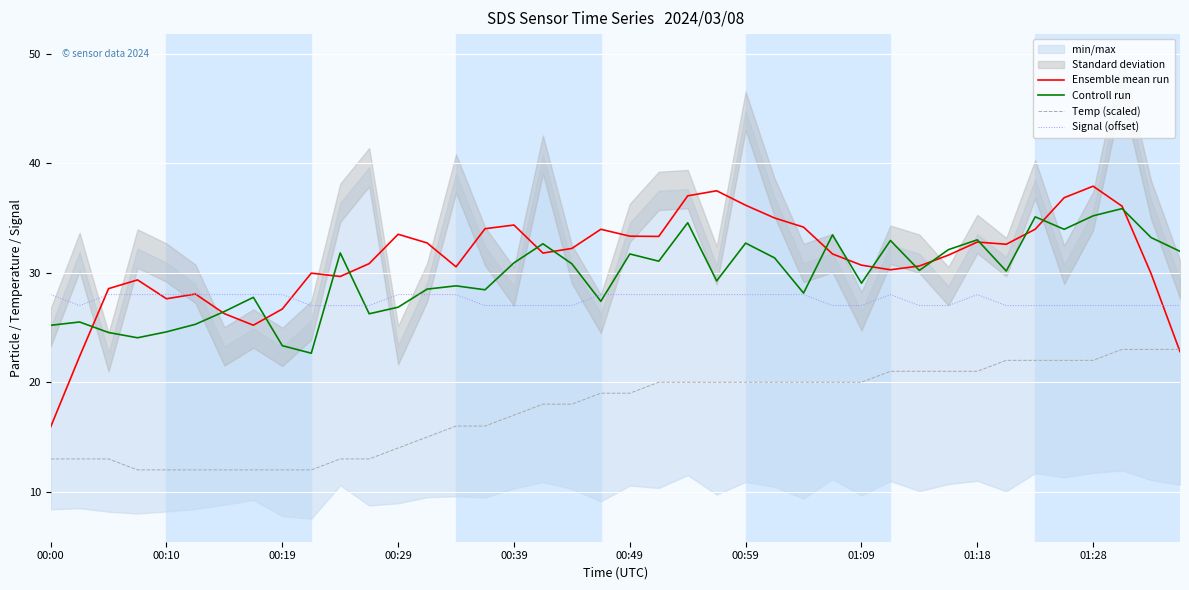

True or false: Controll run and Signal (offset) intersect in this chart.

True